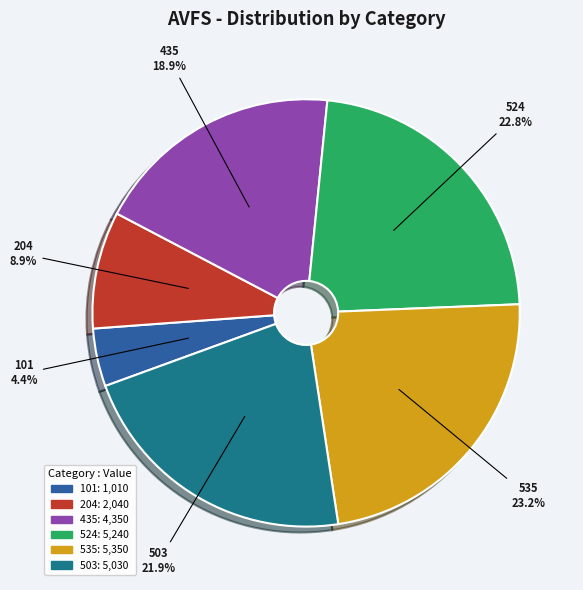

Is there any slice that represents more than half of the pie?

No